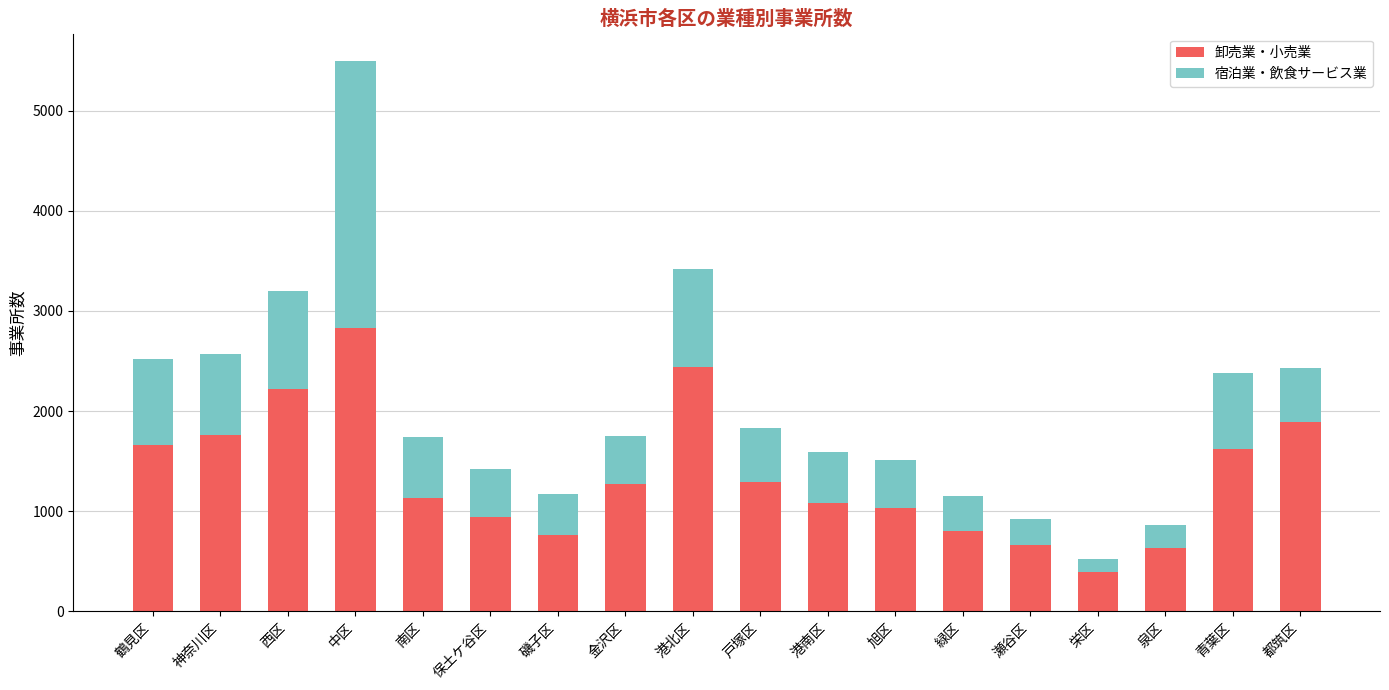

Read the 卸売業・小売業 value at 中区.

2828